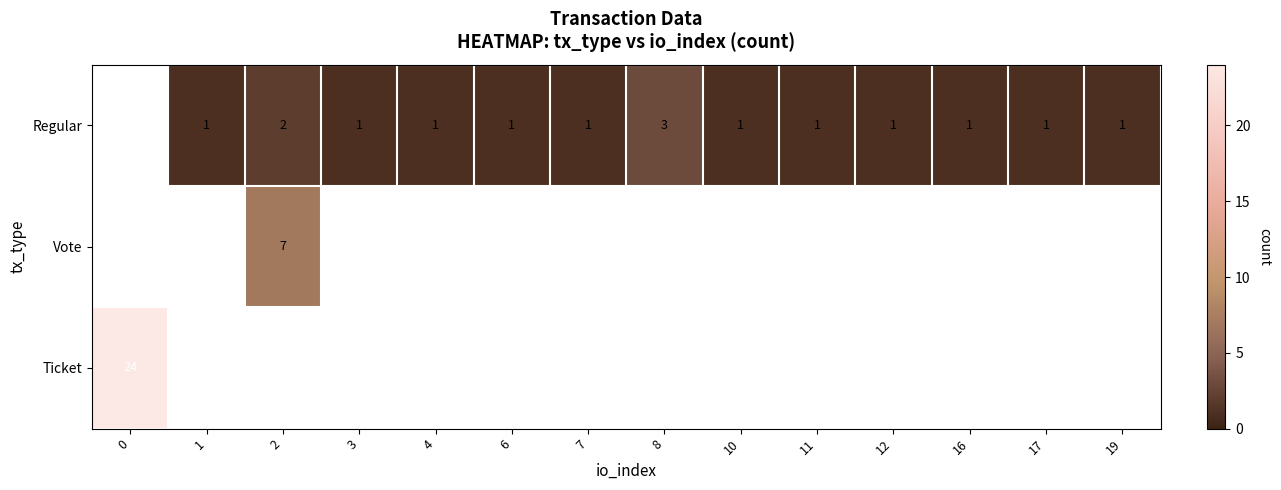

The value of Regular at 1 is 0. True or false?

False